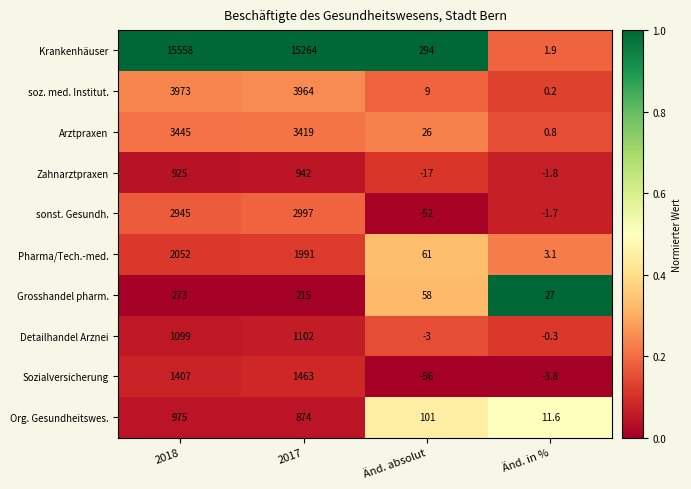

What is the maximum value shown in the chart?

15558.0